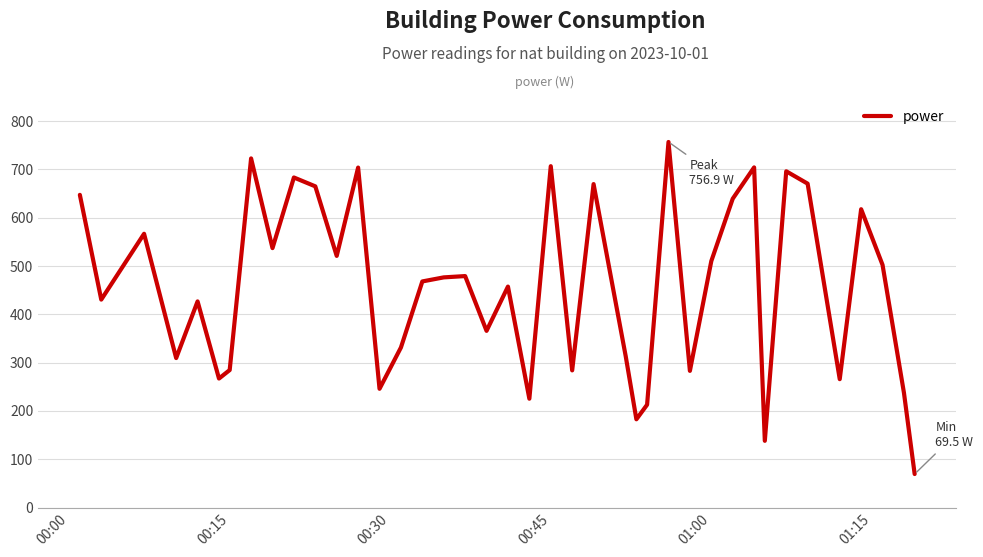

What is the minimum value shown in the chart?

69.5